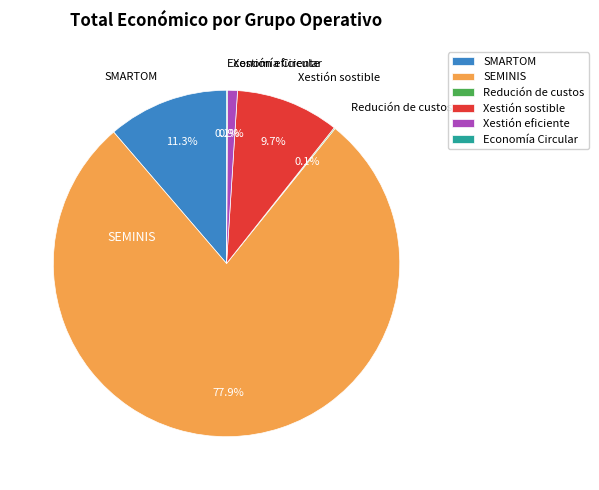

To the nearest percent, what percentage of the pie is Xestión sostible?

10%